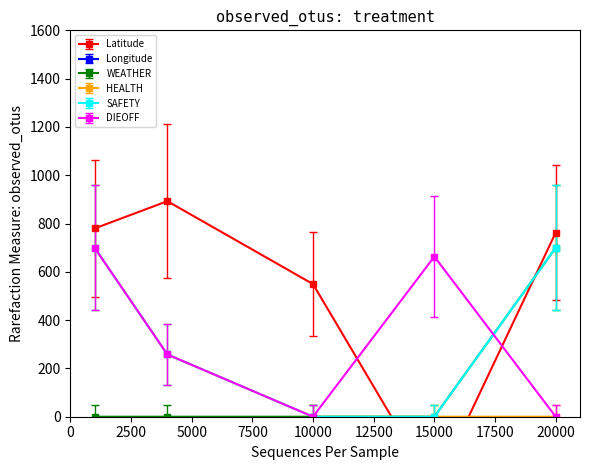

At which label does WEATHER reach its peak?

20000